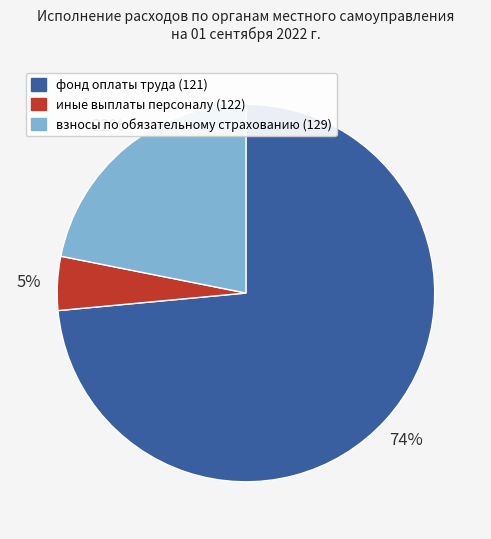

Between фонд оплаты труда (121) and иные выплаты персоналу (122), which is larger?

фонд оплаты труда (121)